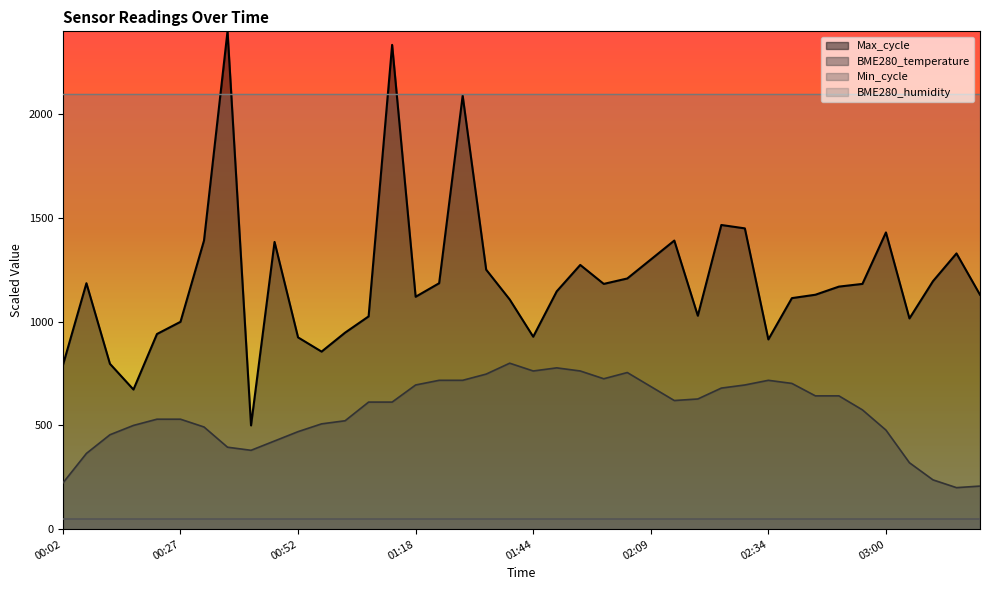

Rank the series by their maximum value, from highest to lowest.

Max_cycle, BME280_humidity, BME280_temperature, Min_cycle